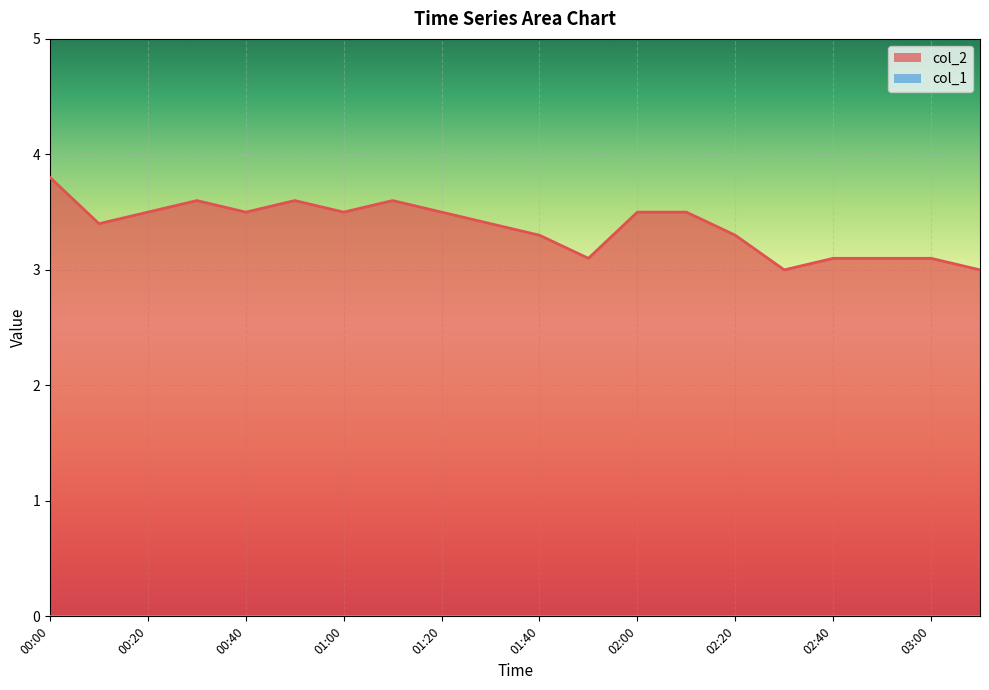

What is the change in value from 00:00 to 02:20?

-0.5